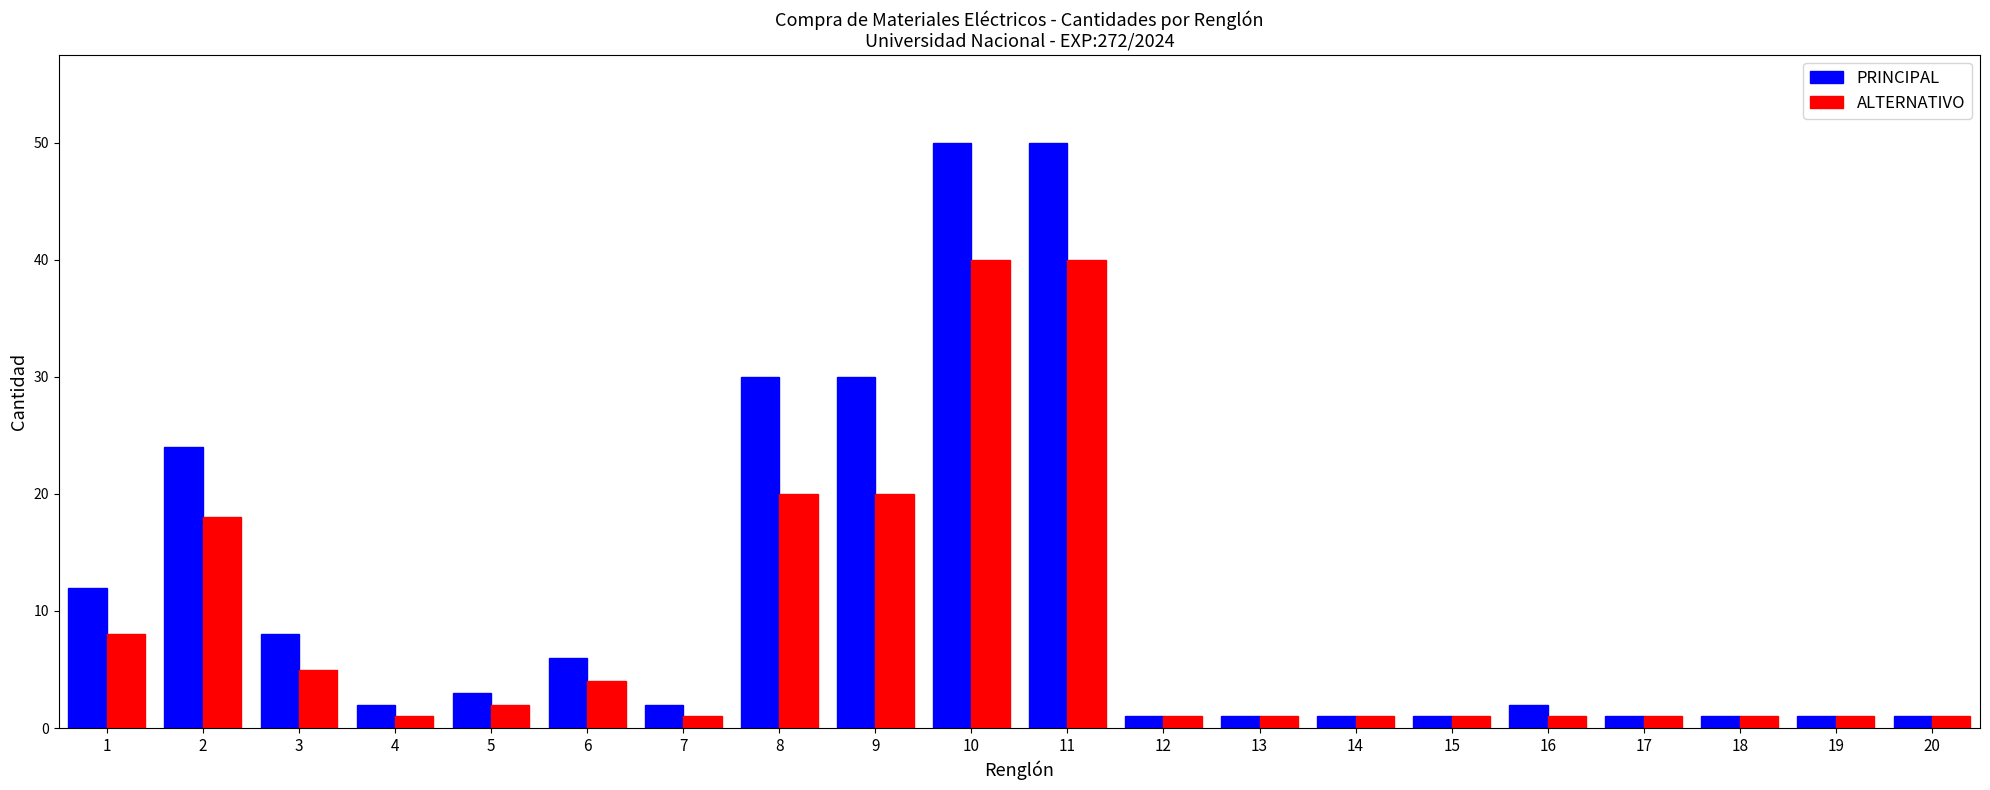

What is the difference between the maximum and minimum values in the PRINCIPAL series?

49